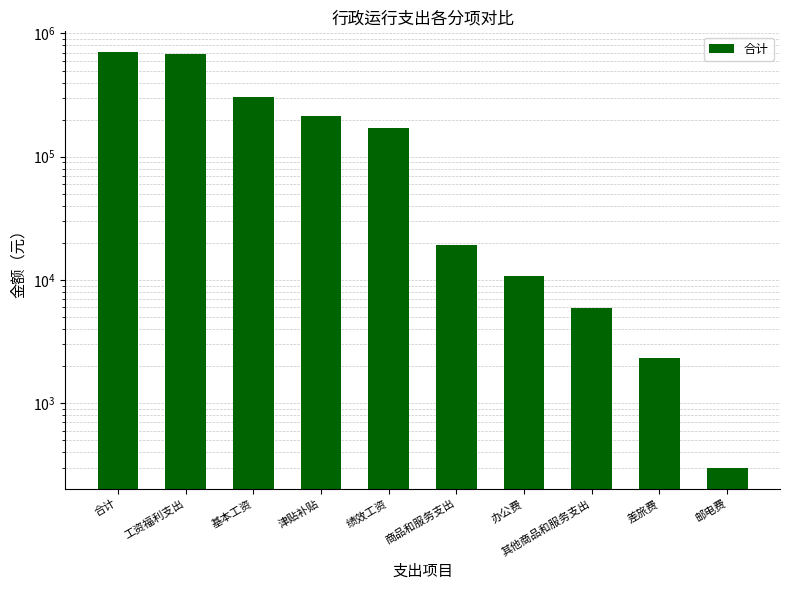

The value at 工资福利支出 is 1190247.9. True or false?

False